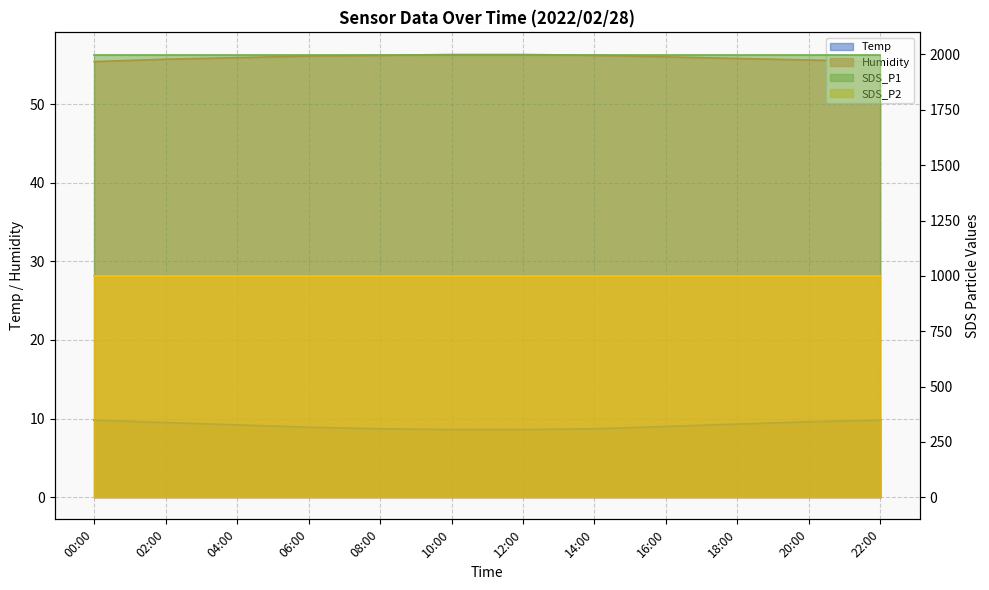

What is the spread (max minus min) of values at 08:00?

47.5